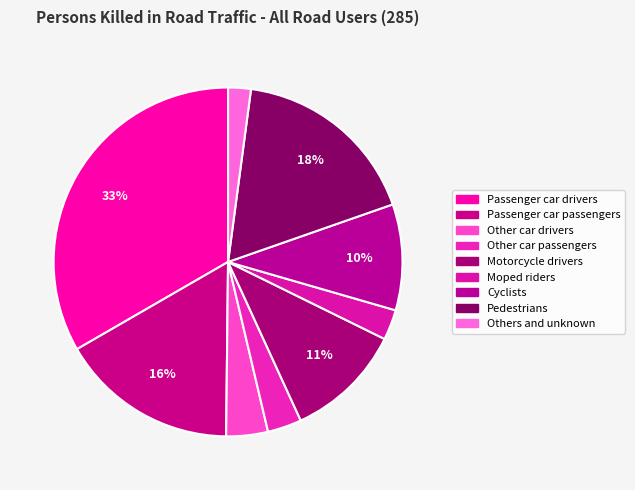

What is the smallest slice in the pie chart?

Others and unknown